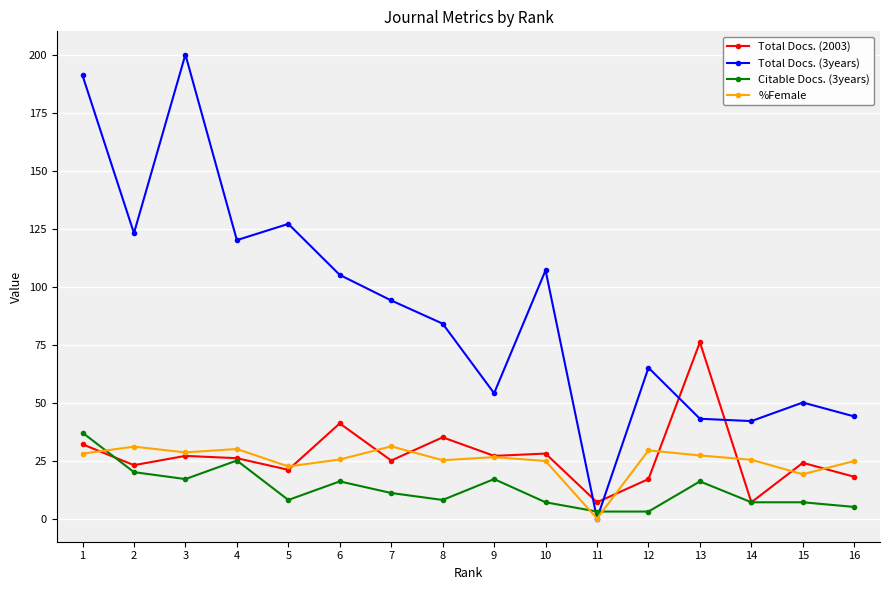

At which label does Total Docs. (3years) first exceed 94?

1